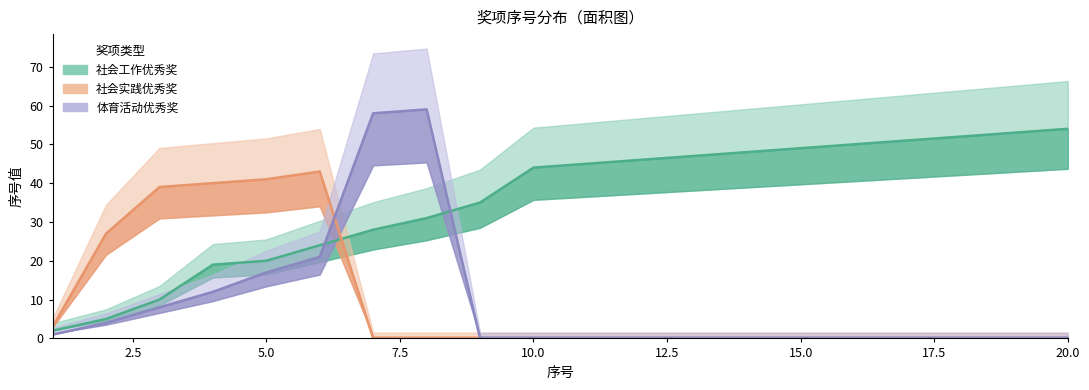

List the series in order of their peak value, lowest first.

社会实践优秀奖, 社会工作优秀奖, 体育活动优秀奖